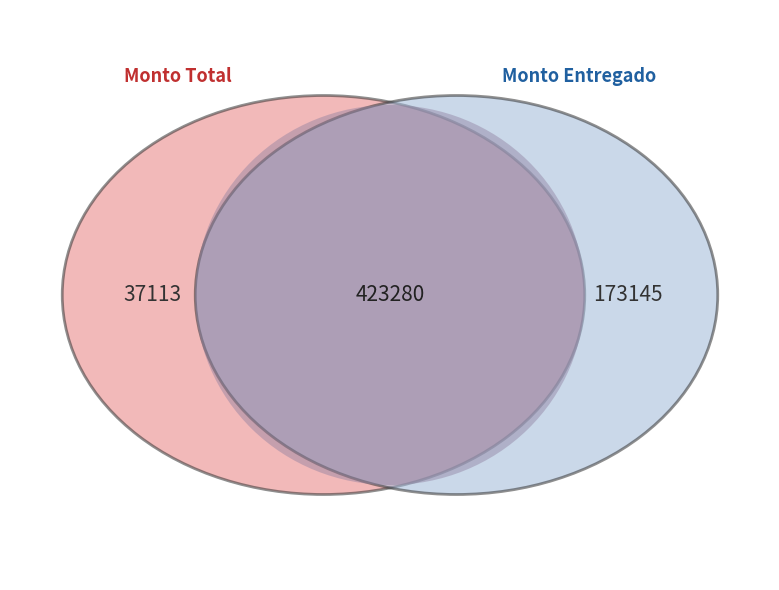

True or false: SERVICIOS GASOLINEROS DE MÉXICO accounts for 23% of the total.

False